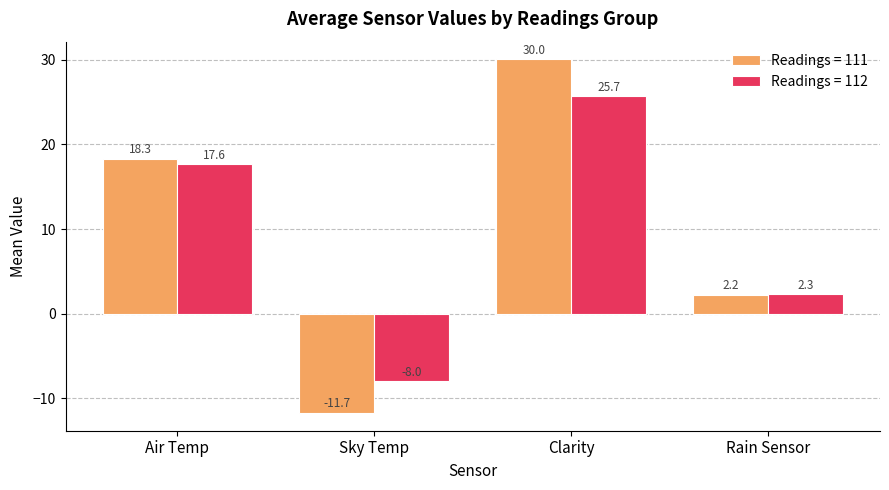

The value of Readings = 112 at Air Temp is 29.8. True or false?

False